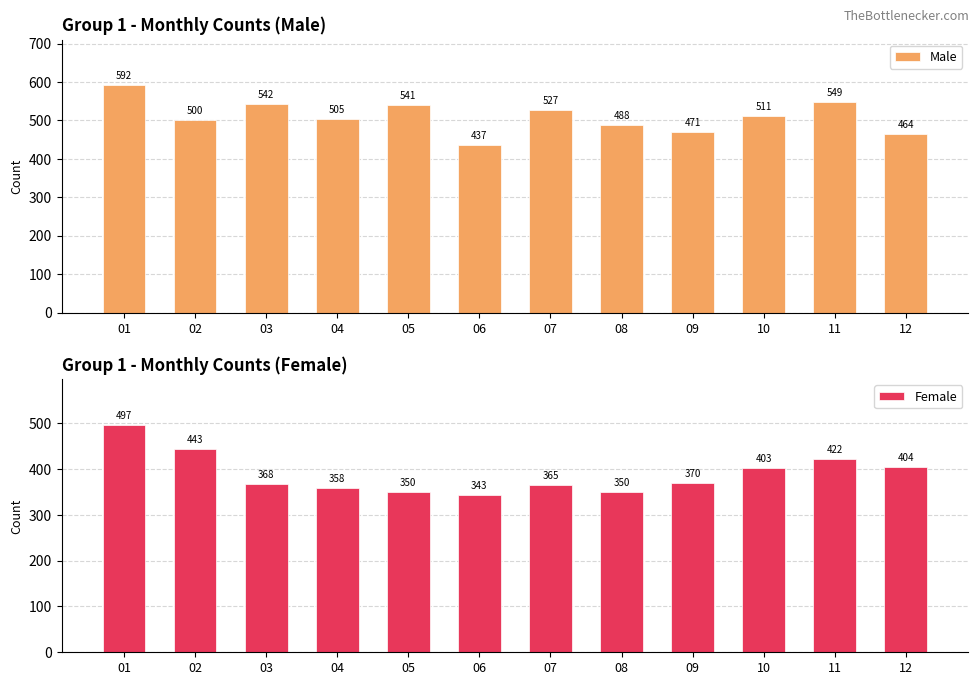

List the labels in order of Female value, smallest first.

06, 05, 08, 04, 07, 03, 09, 10, 12, 11, 02, 01